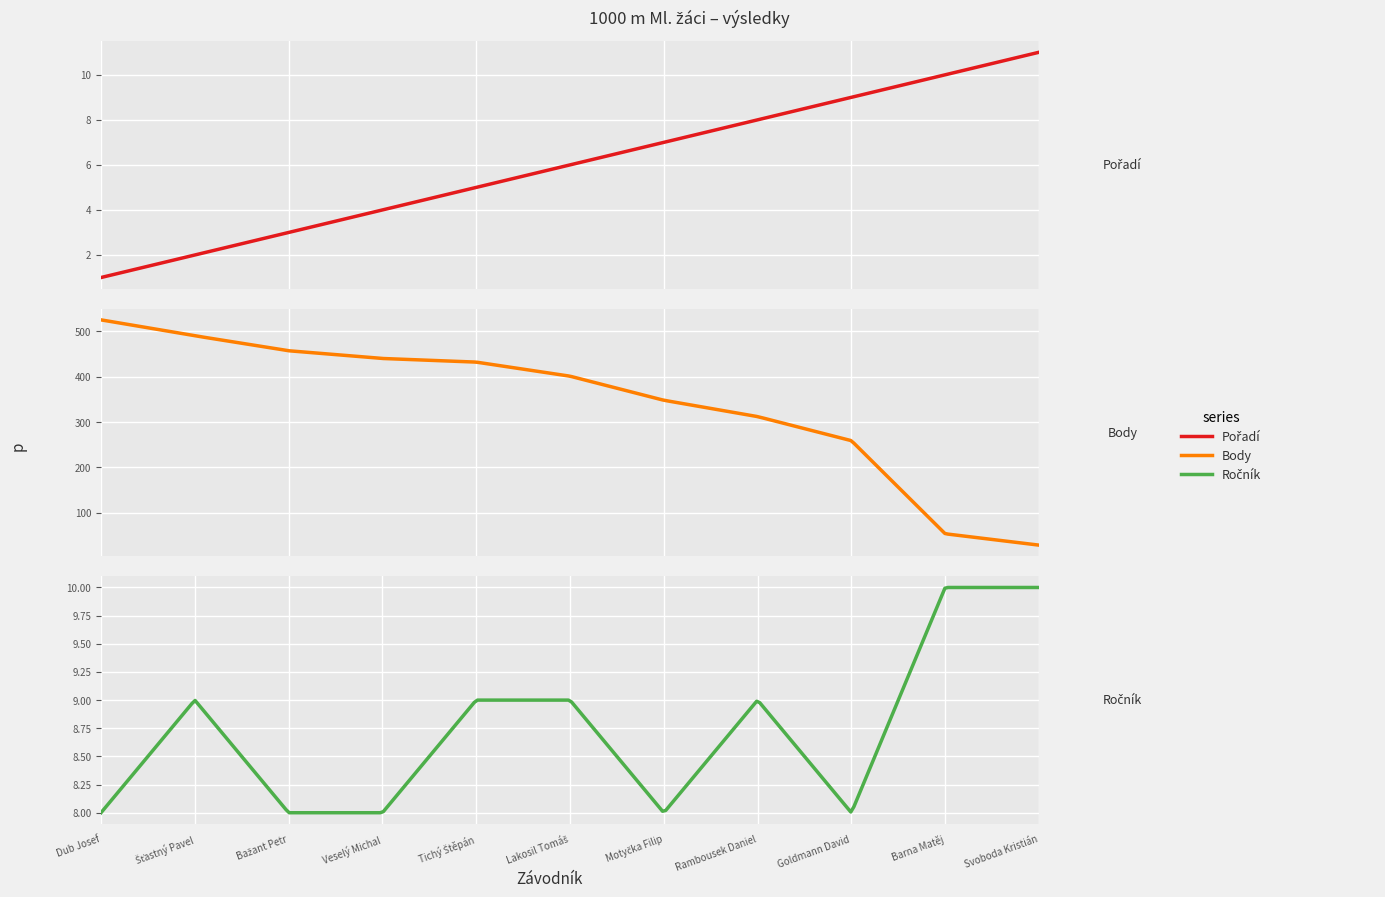

What is the sum of all Ročník values?

96